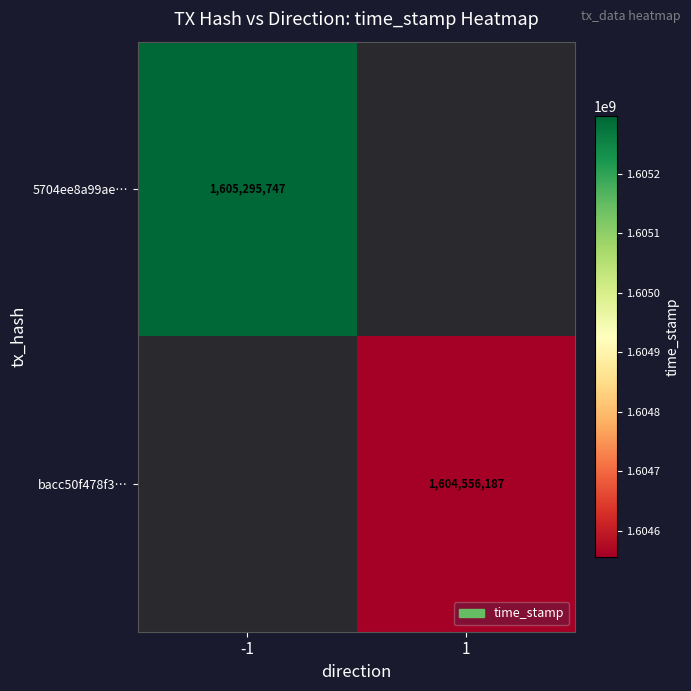

Is it true that 5704ee8a99ae… equals 2195117776.2 at -1?

False